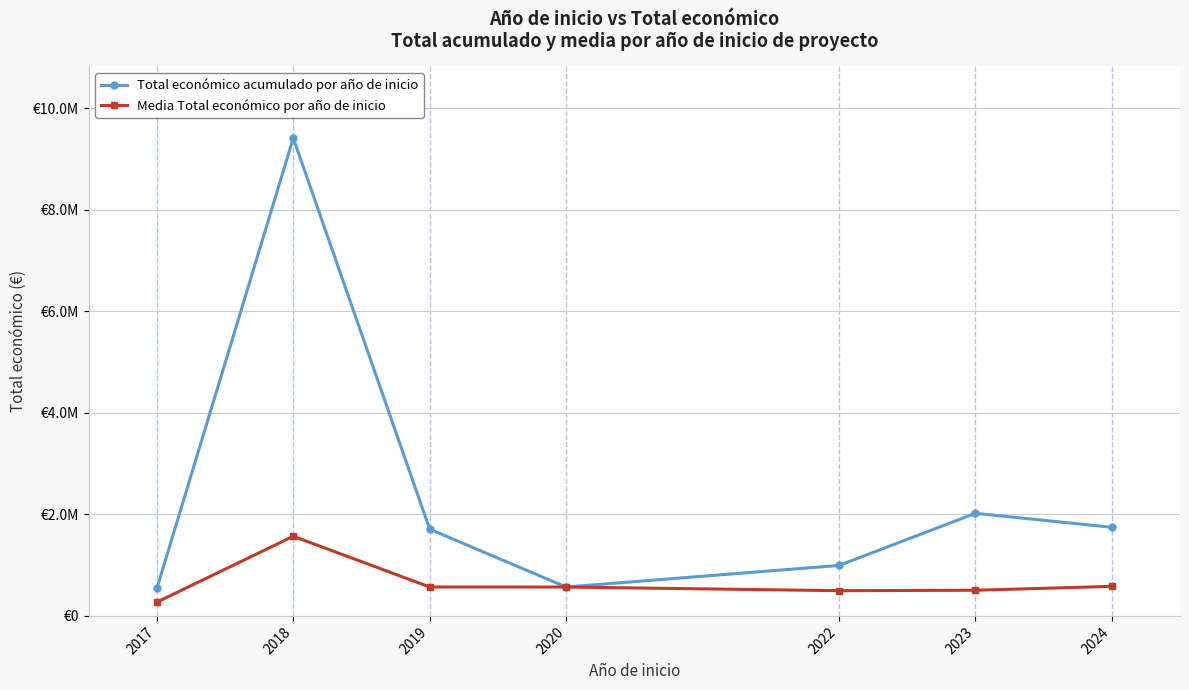

True or false: Total económico acumulado por año de inicio and Media Total económico por año de inicio cross at least once.

False